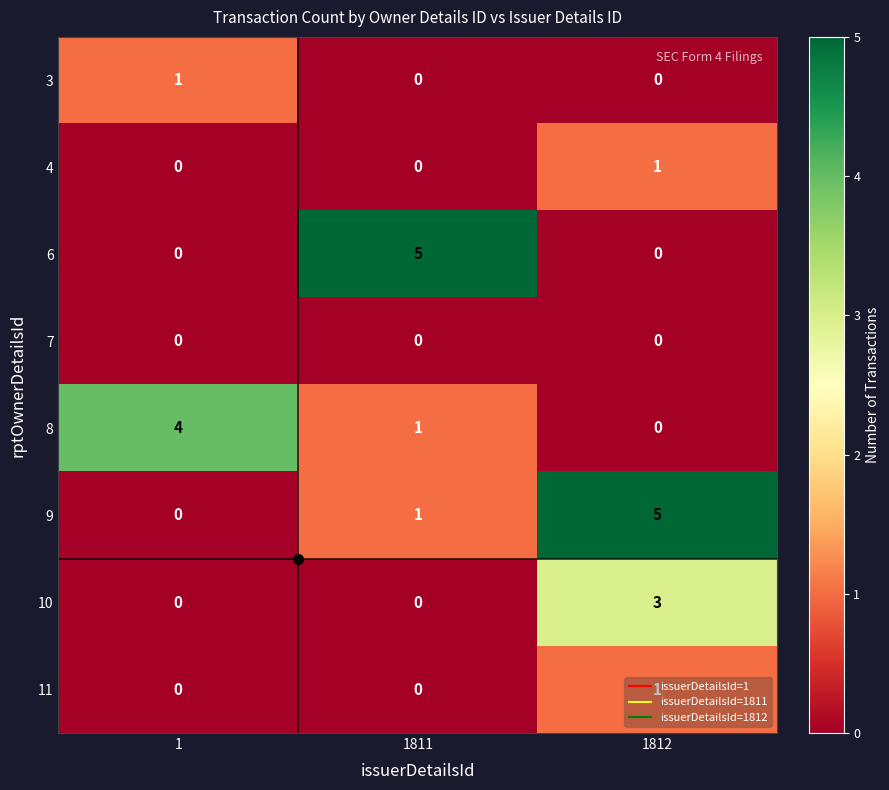

Which series has the largest total across all categories?

9